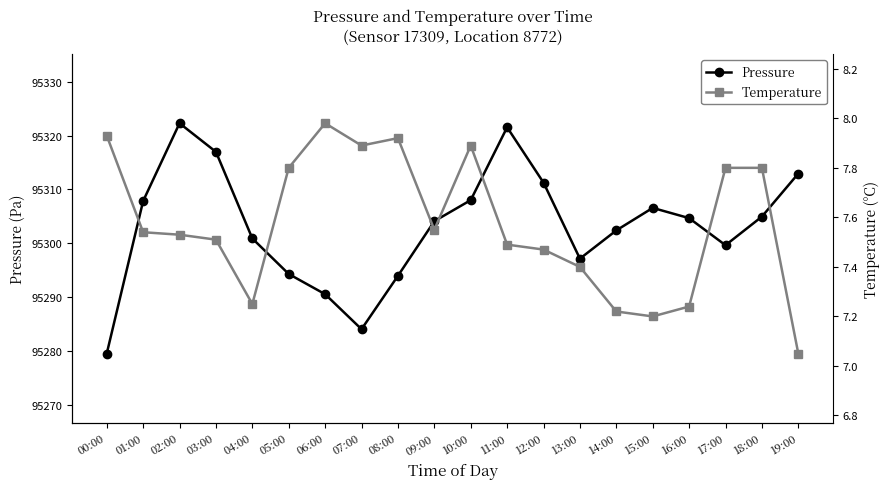

What is the difference between the second highest and minimum values in the Pressure series?

42.0